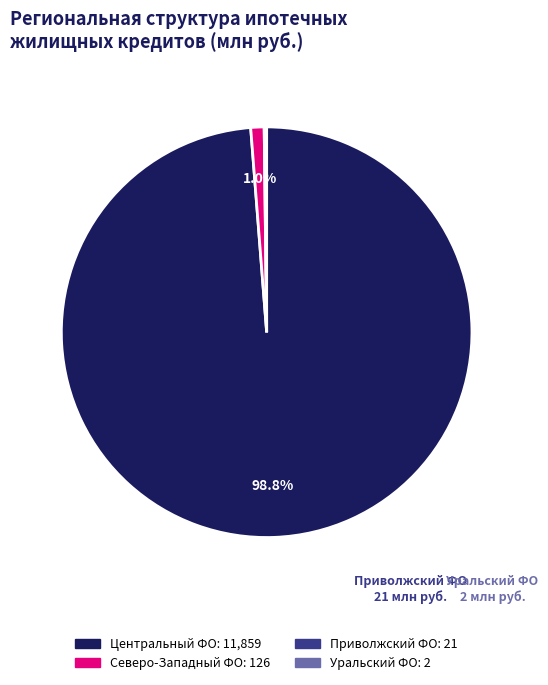

What portion of the pie excludes Центральный ФО?

1.2%